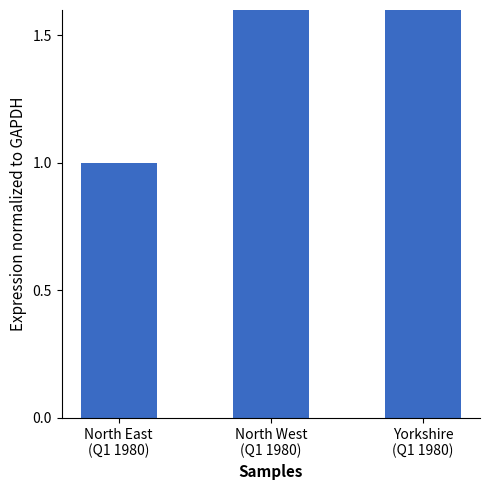

Rank the categories by value from highest to lowest.

North West
(Q1 1980), Yorkshire
(Q1 1980), North East
(Q1 1980)